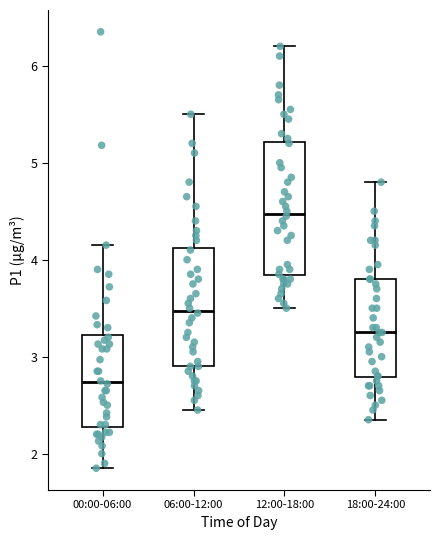

Which box has the lowest median line?

00:00-06:00